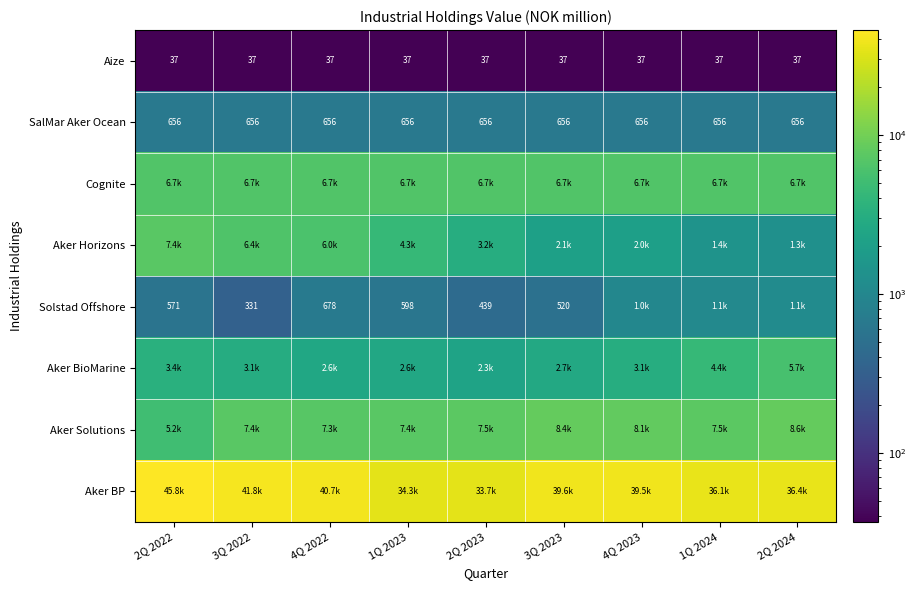

What is the total value across all series at 4Q 2023?

61210.5